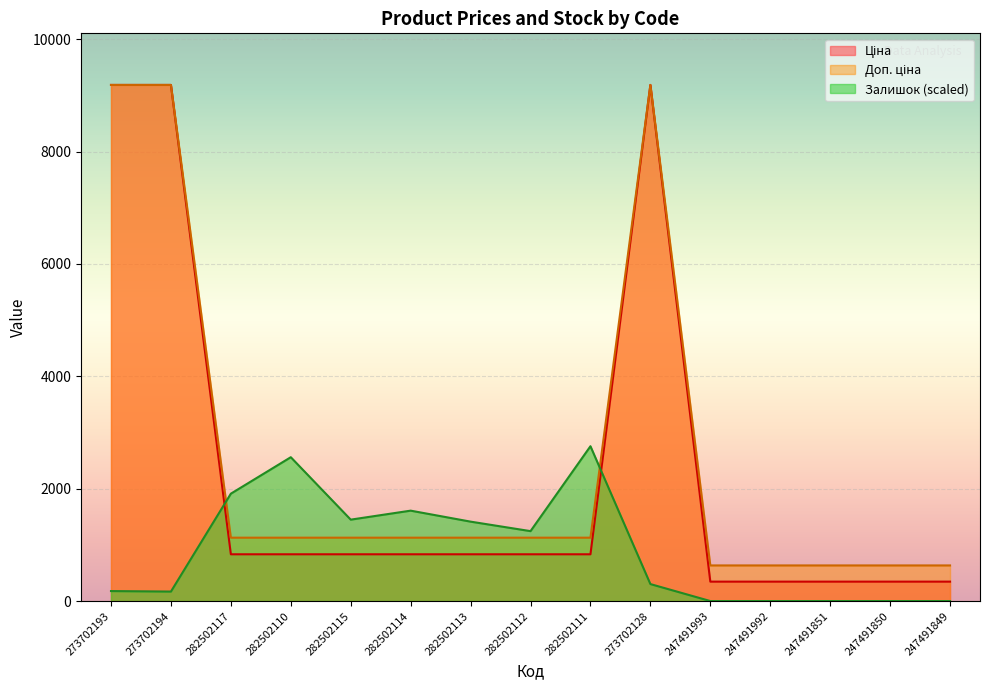

How many distinct data groups are displayed?

3